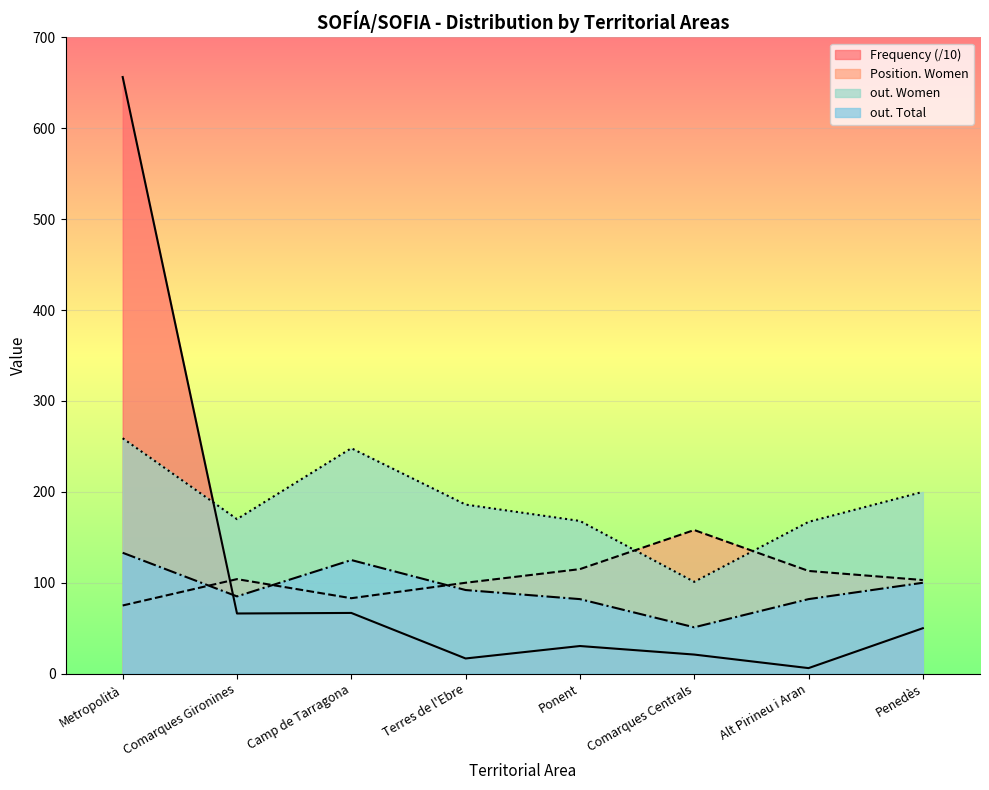

Which series has the largest total across all categories?

out. Women